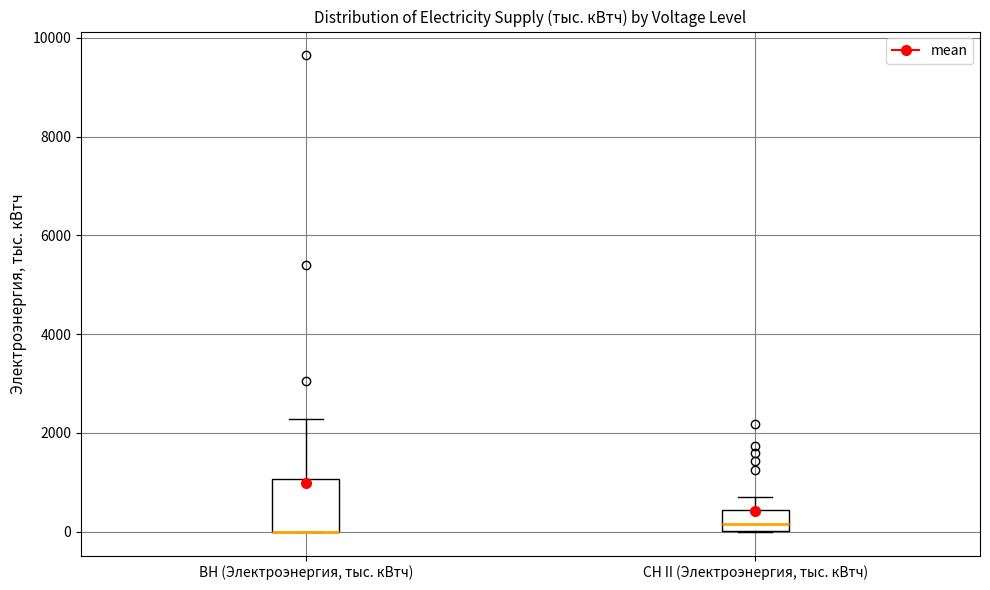

Reading left to right, transcribe this box plot: for each box, give where its median line is, the range the box spans, and where its two whiskers end, as read against the y-axis. The values are not printed on the chart, so give them approximately, as read against the axis.

ВН (Электроэнергия, тыс. кВтч): median 0 (drawn on the box's lower edge), box 0 to 1000, whiskers 0 to 2200
СН II (Электроэнергия, тыс. кВтч): median 200, box 0 to 400, whiskers 0 to 800